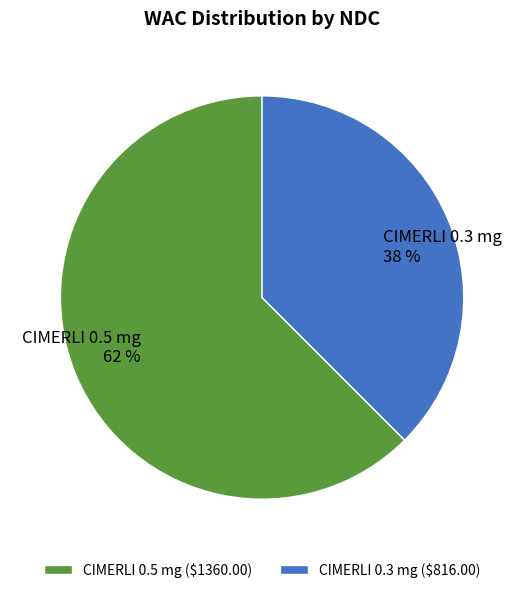

Which has a higher value, CIMERLI 0.5 mg or CIMERLI 0.3 mg?

CIMERLI 0.5 mg